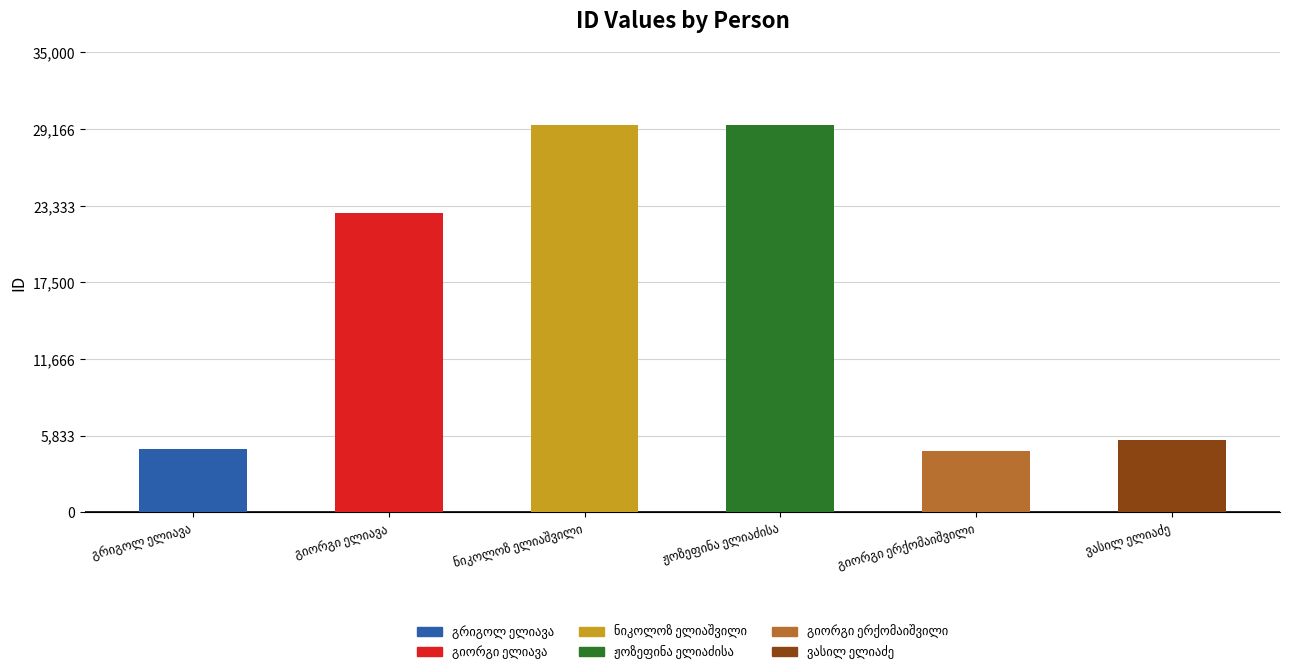

What is the maximum value shown in the chart?

29492